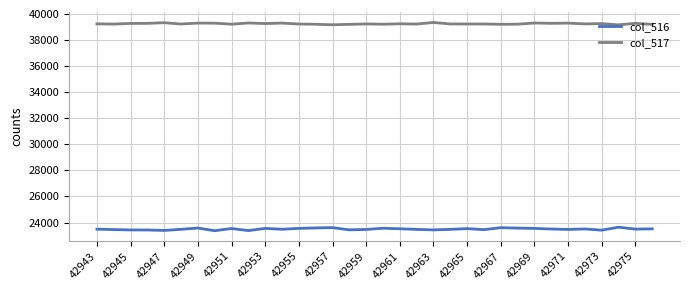

True or false: col_517 and col_516 intersect in this chart.

False